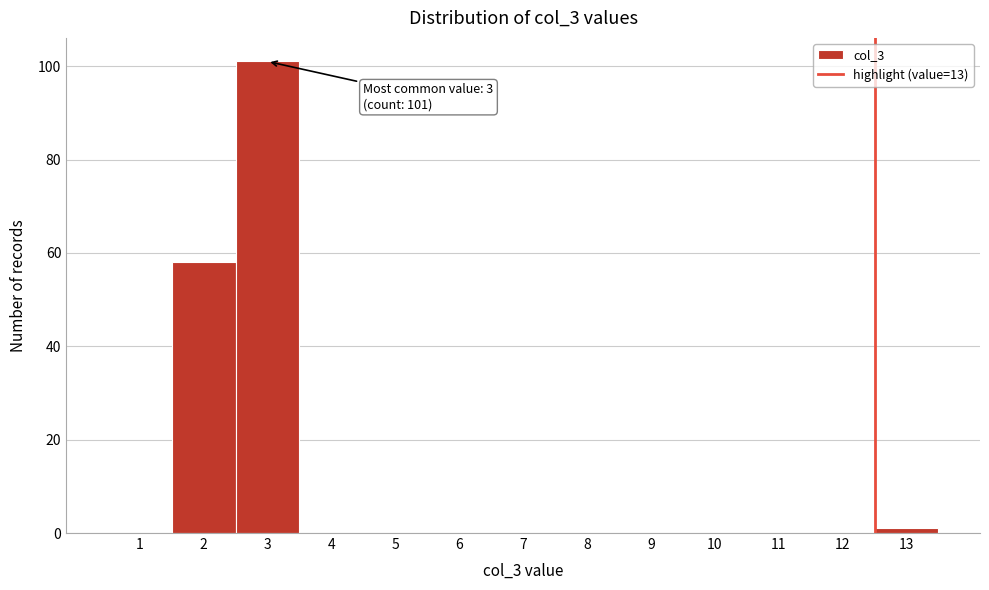

Reading right to left, list all the values displayed in this chart.

13=1	12=0	11=0	10=0	9=0	8=0	7=0	6=0	5=0	4=0	3=101	2=58	1=0